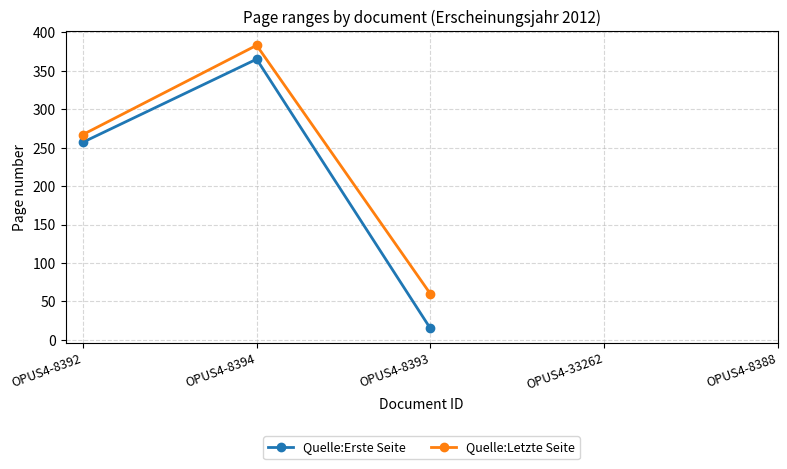

Rank the categories by Quelle:Erste Seite value from highest to lowest.

OPUS4-8394, OPUS4-8392, OPUS4-8393